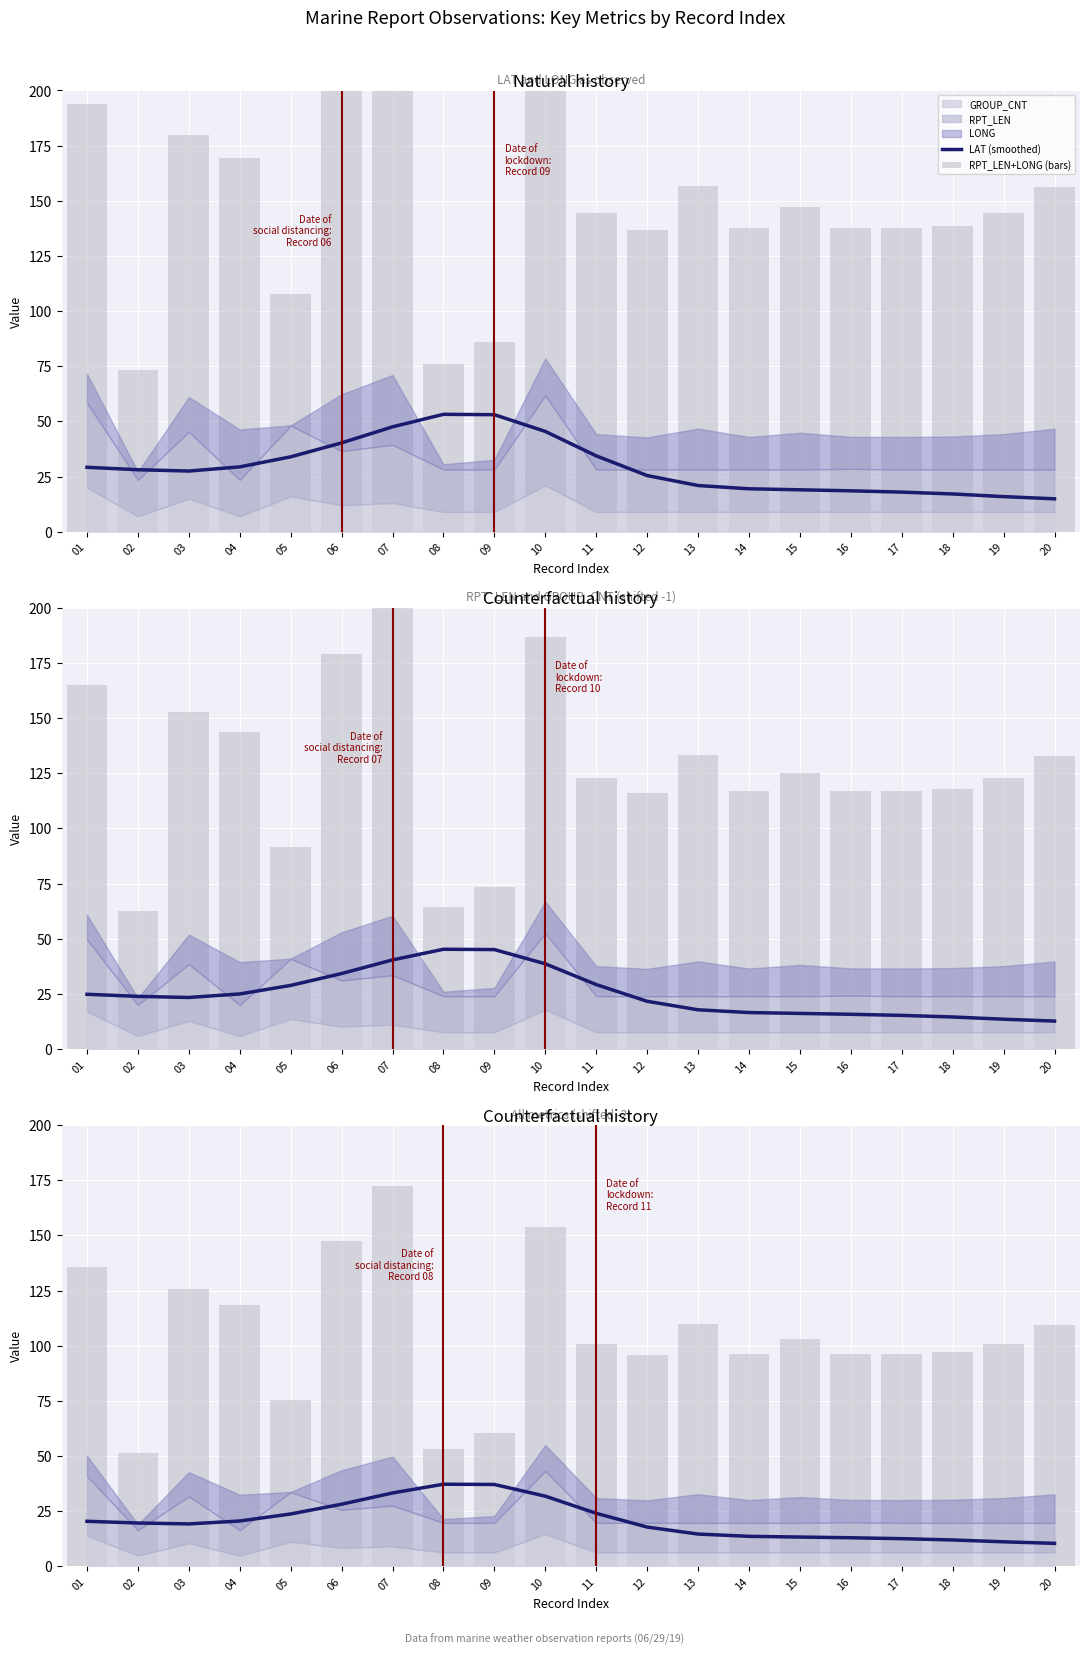

What is the sum of the LAT (smoothed) values at 10 and 13?

46.5